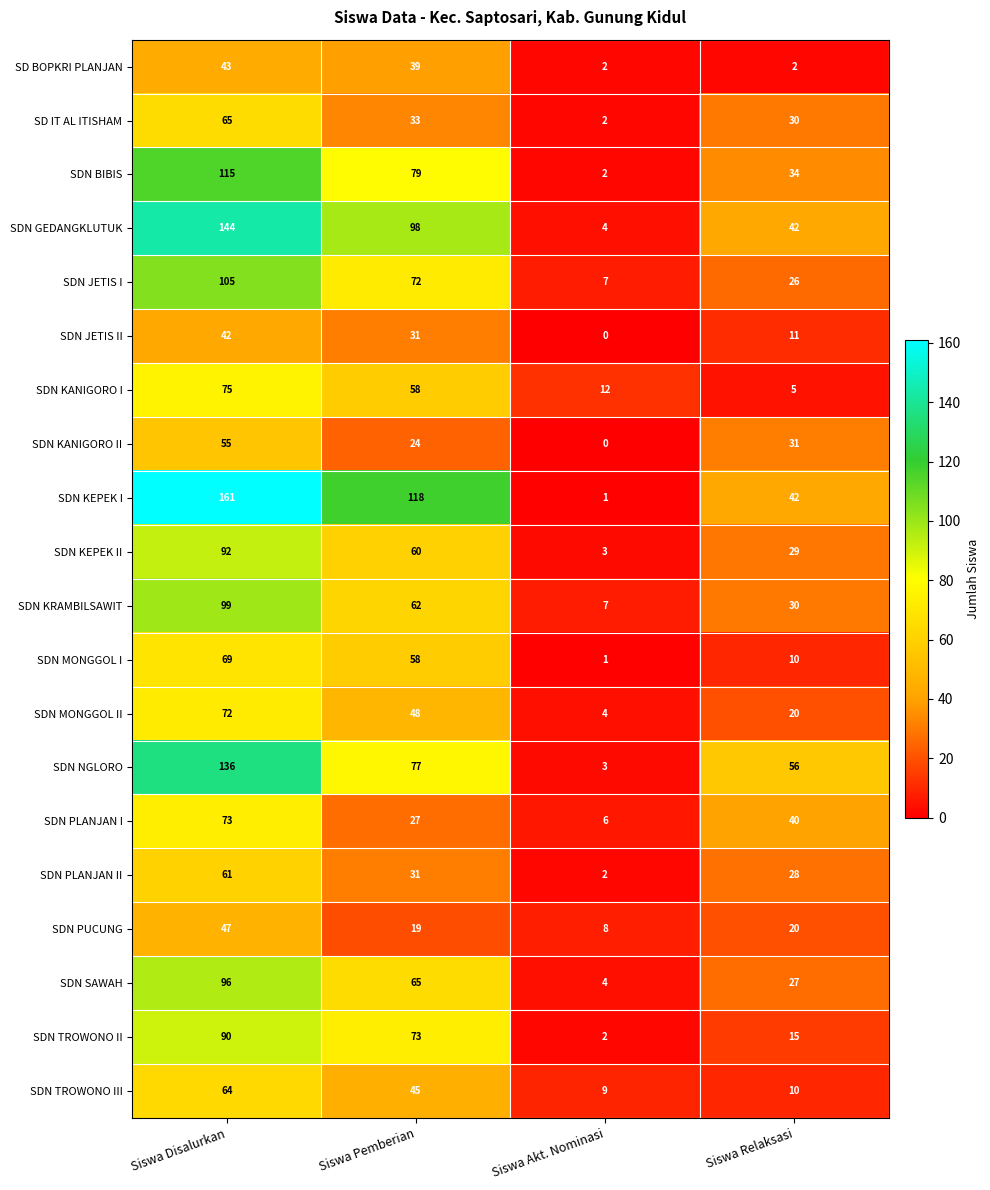

Rank the series by their maximum value, from lowest to highest.

SDN JETIS II, SD BOPKRI PLANJAN, SDN PUCUNG, SDN KANIGORO II, SDN PLANJAN II, SDN TROWONO III, SD IT AL ITISHAM, SDN MONGGOL I, SDN MONGGOL II, SDN PLANJAN I, SDN KANIGORO I, SDN TROWONO II, SDN KEPEK II, SDN SAWAH, SDN KRAMBILSAWIT, SDN JETIS I, SDN BIBIS, SDN NGLORO, SDN GEDANGKLUTUK, SDN KEPEK I